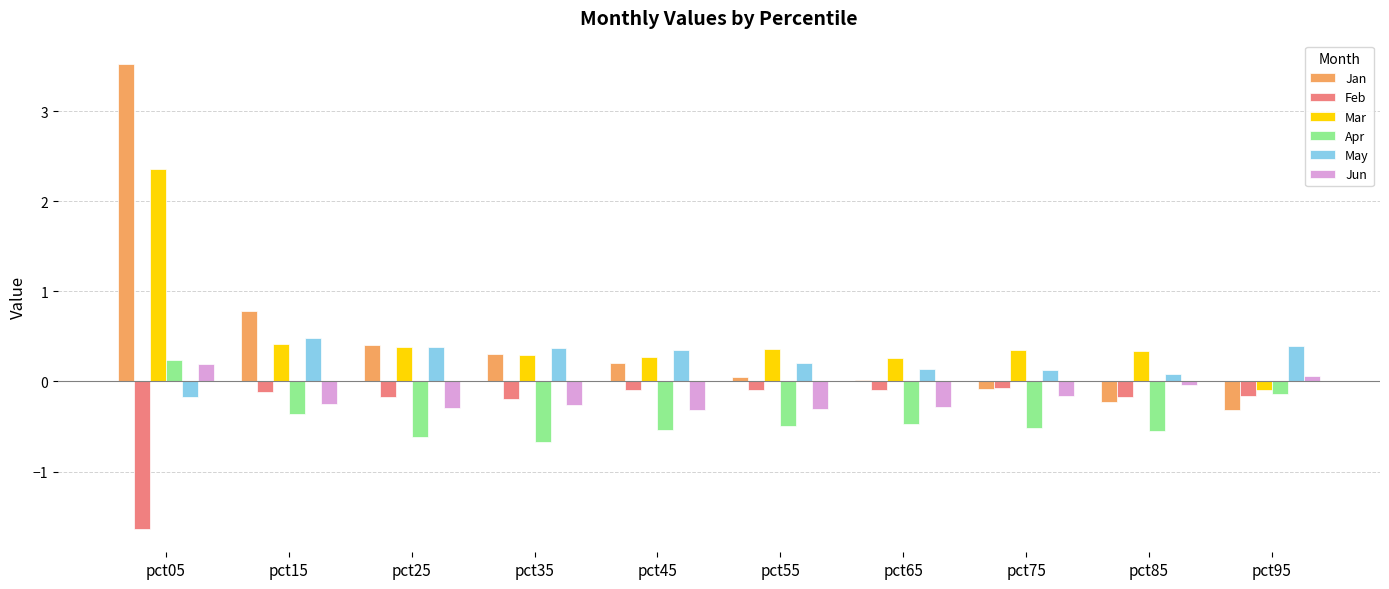

At which category does the chart reach its peak across all series?

pct05